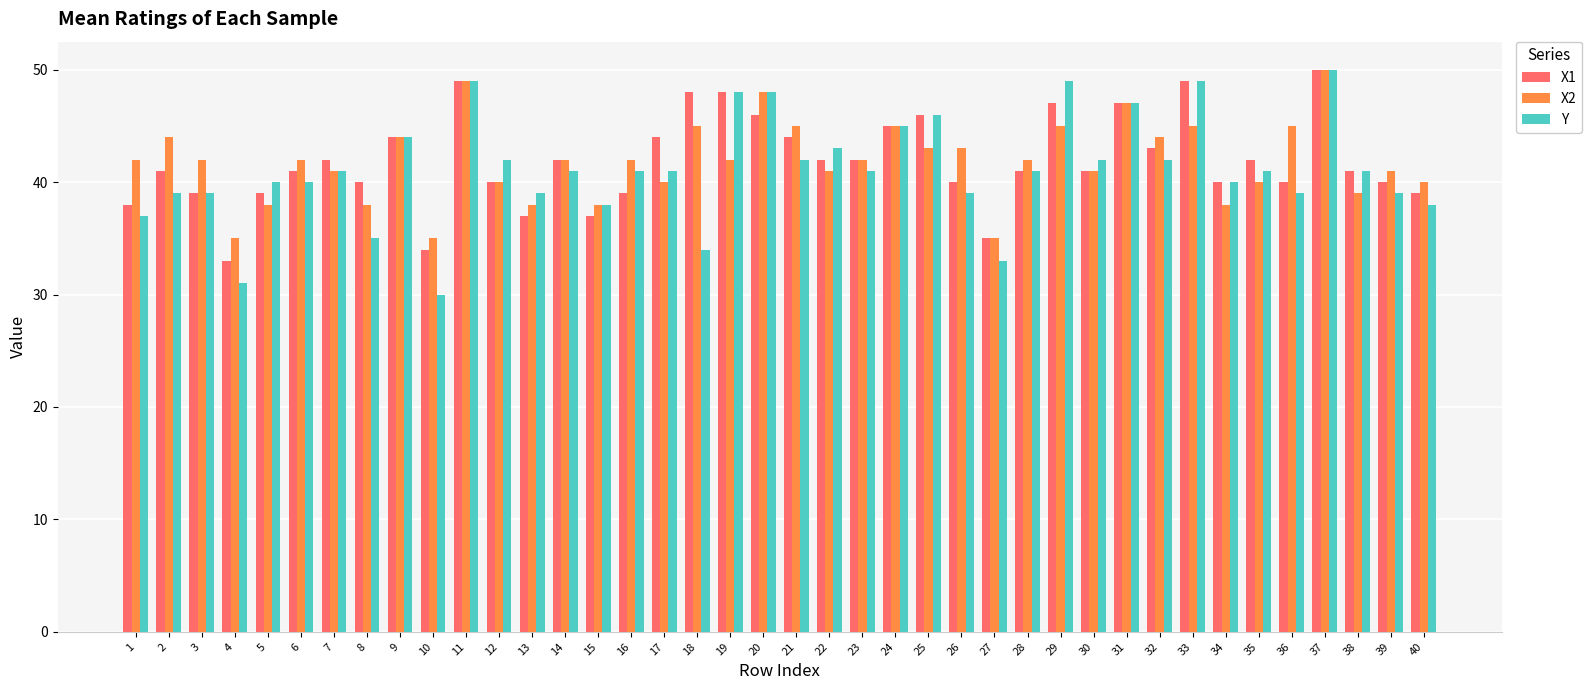

True or false: X1 has a value of 62 at 21.

False